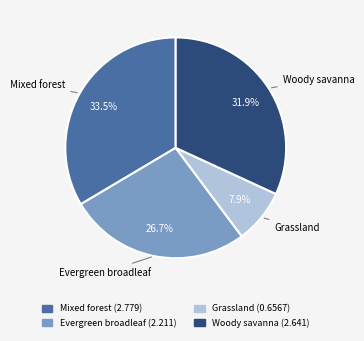

How many slices are in this pie chart?

4